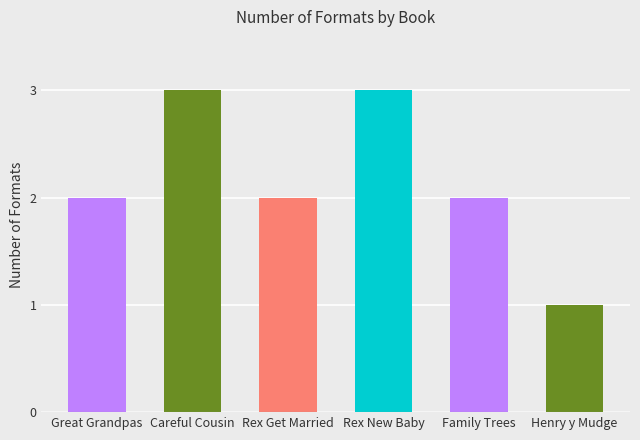

What is the sum of all values?

13